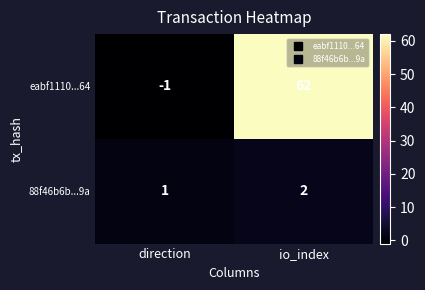

At which label is eabf1110...64 closest to 30?

direction